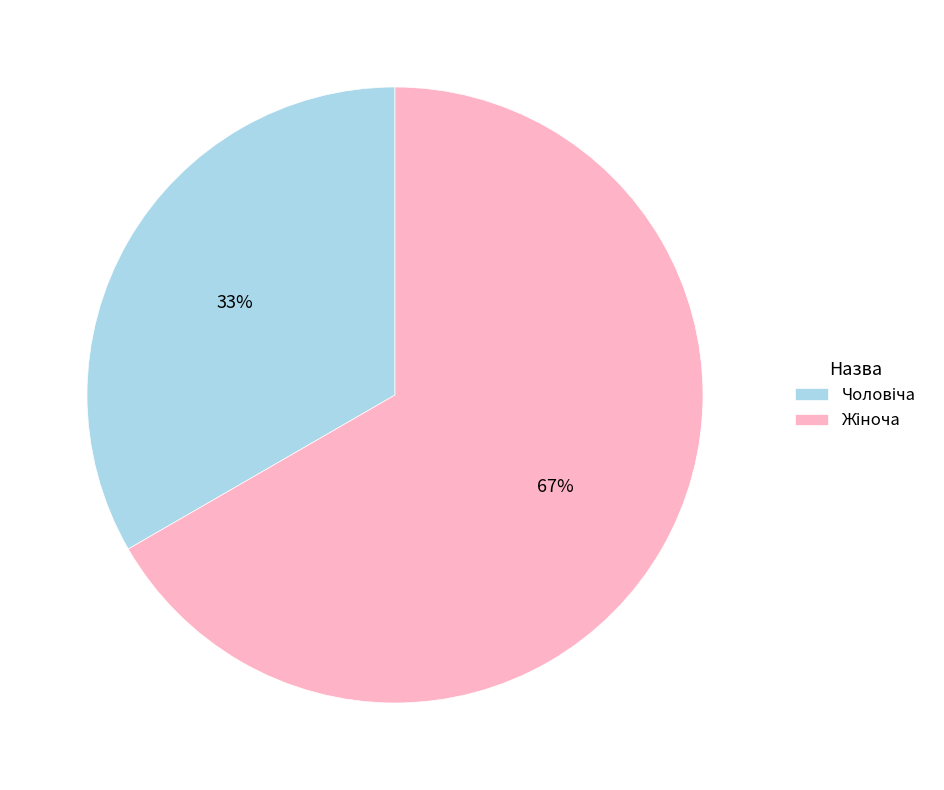

To the nearest percent, what is the average slice percentage?

50%